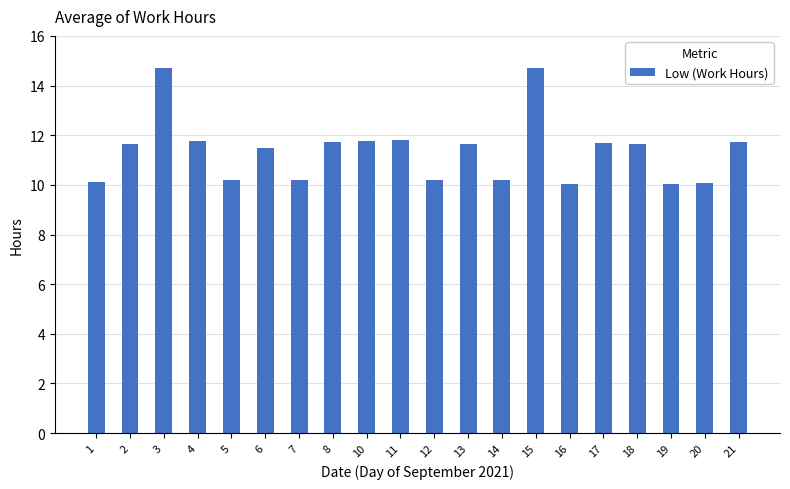

What is the sum of the values at 20 and 4?

21.8